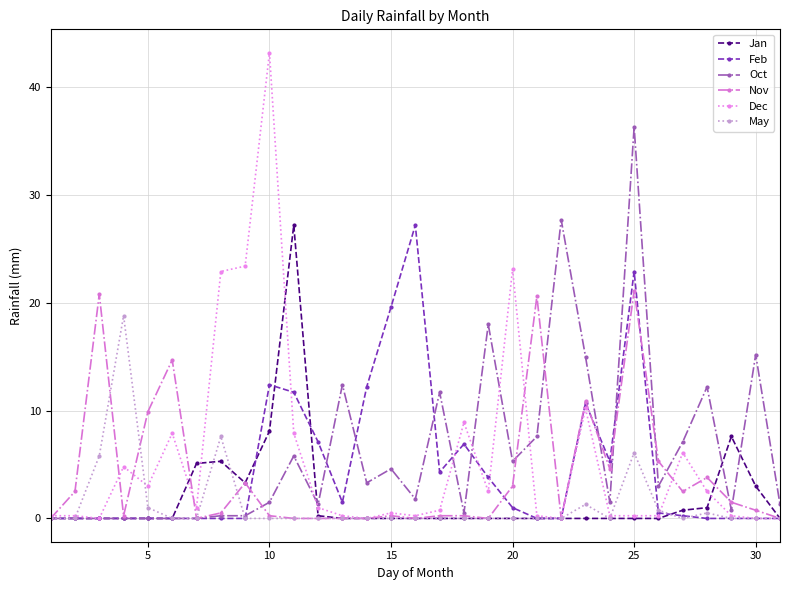

True or false: May has more than 0 interior local peaks.

True